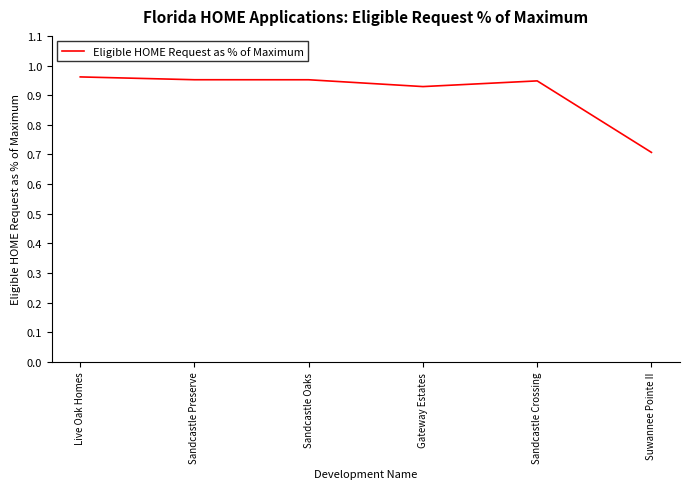

What position from the right is Sandcastle Oaks?

4